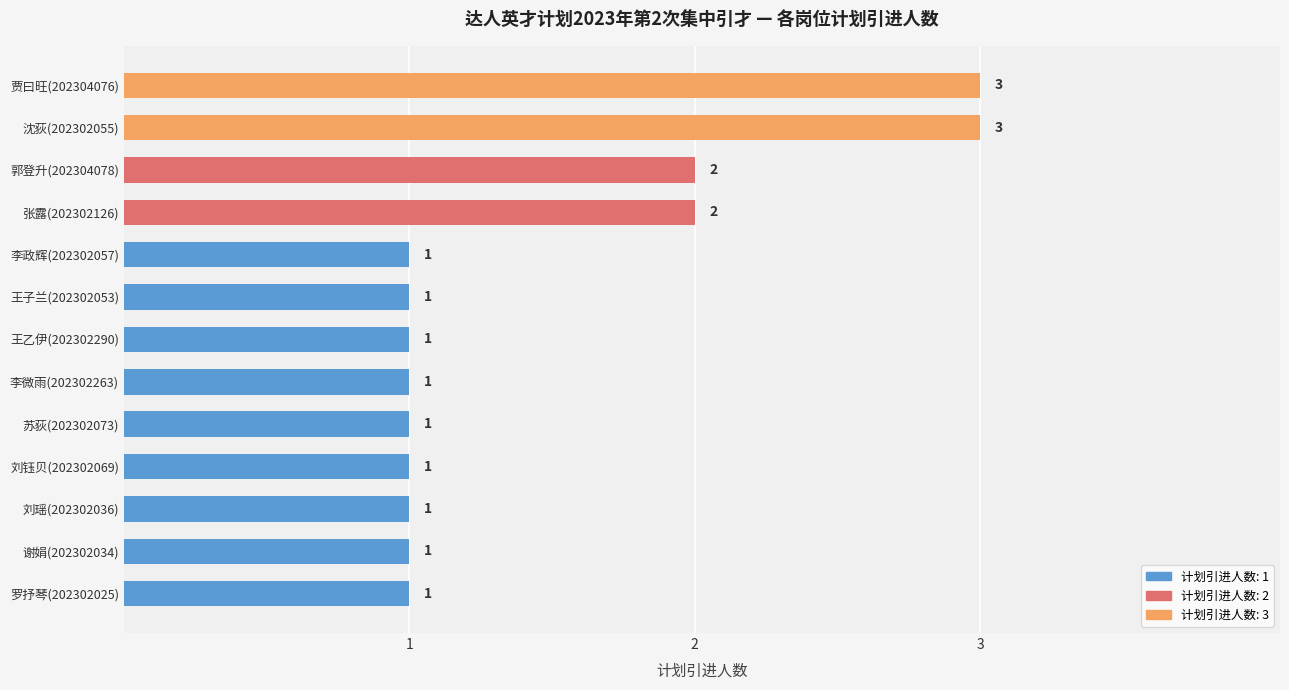

Is it true that the value at 李微雨(202302263) is 2?

False